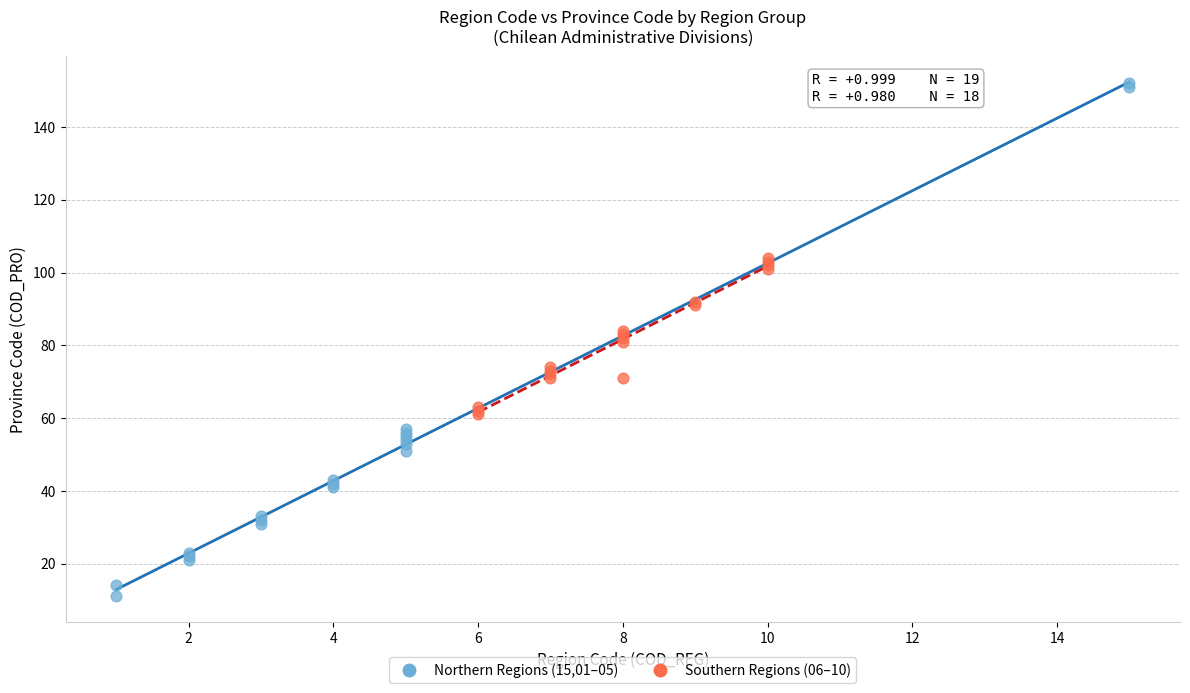

Which series contains the lowest Y value?

Northern Regions (15,01–05)